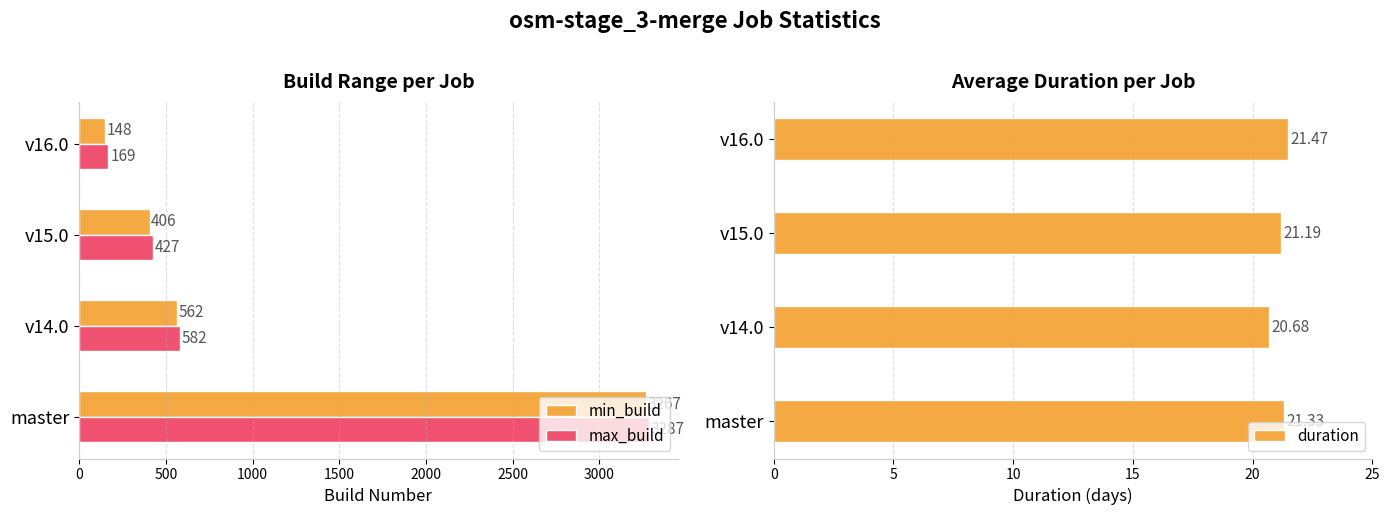

True or false: max_build has a value of 427 at v15.0.

True